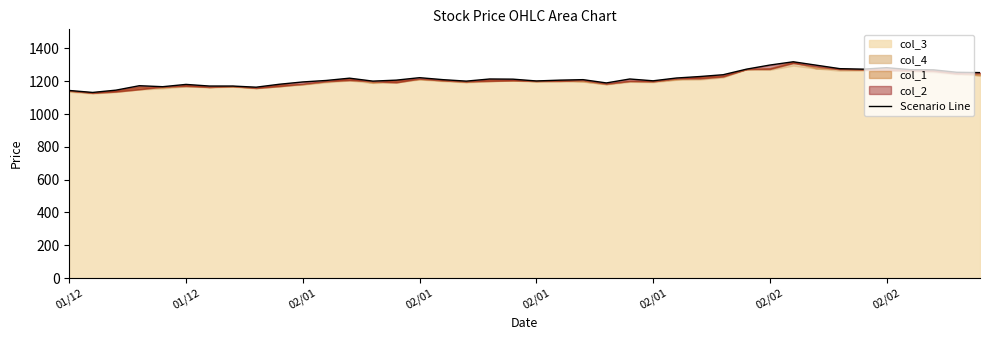

Is it true that the value at 9 is 1182?

True